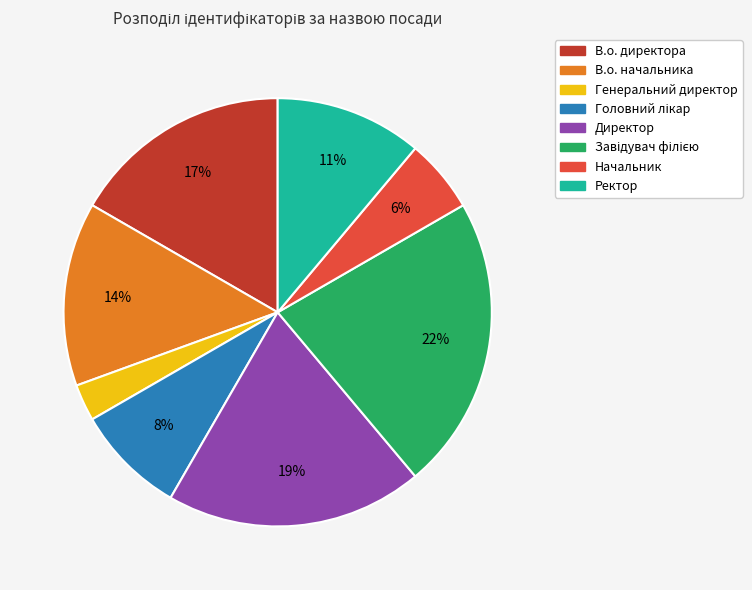

Between В.о. начальника and Ректор, which is larger?

В.о. начальника